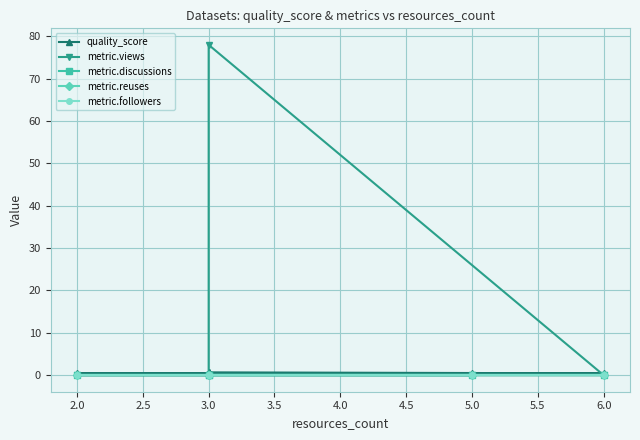

Reading left to right, transcribe all the data shown in this chart.

quality_score: 0.4	0.4	0.4	0.7	0.7
metric.views: 0.0	0.0	0.0	78.0	0.0
metric.discussions: 0.0	0.0	0.0	0.0	0.0
metric.reuses: 0.0	0.0	0.0	0.0	0.0
metric.followers: 0.0	0.0	0.0	0.0	0.0